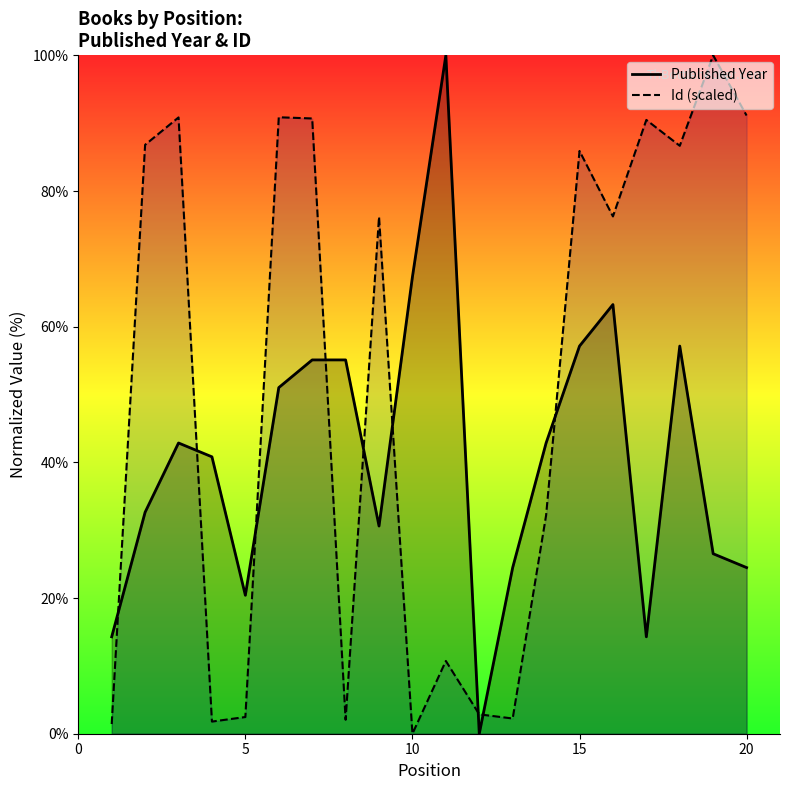

How many distinct data groups are displayed?

2